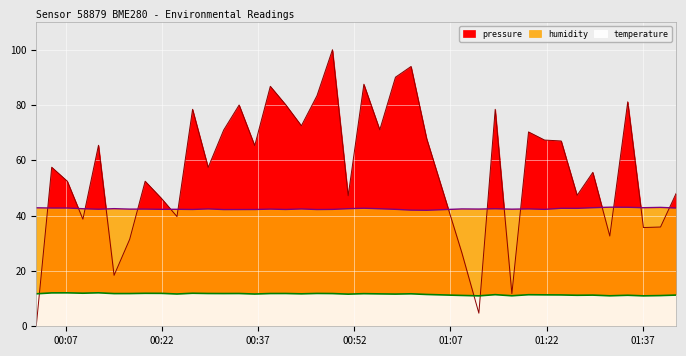

Reading left to right, extract all data points from this chart.

pressure: 0.0	57.5	52.4	38.7	65.4	18.4	31.4	52.4	46.2	39.7	78.5	57.4	70.9	80.0	65.3	86.8	80.0	72.5	83.4	100.0	47.2	87.5	71.0	90.1	93.9	67.9	26.7	4.7	78.5	11.8	70.3	67.3	67.0	47.4	55.7	32.6	81.2	35.7	35.9	48.0
temperature: 11.7	12.1	12.1	12.0	12.1	11.8	11.8	11.9	11.9	11.7	11.9	11.8	11.8	11.8	11.7	11.8	11.8	11.7	11.9	11.8	11.6	11.8	11.7	11.6	11.7	11.5	11.2	11.0	11.4	11.0	11.4	11.4	11.3	11.2	11.3	11.0	11.2	11.0	11.1	11.3
humidity: 42.8	42.8	42.8	42.5	42.3	42.5	42.4	42.4	42.3	42.3	42.2	42.4	42.2	42.2	42.2	42.4	42.2	42.4	42.2	42.3	42.5	42.7	42.5	42.3	42.0	41.9	42.4	42.4	42.5	42.3	42.4	42.3	42.7	42.6	42.9	43.1	43.0	42.9	43.0	42.8